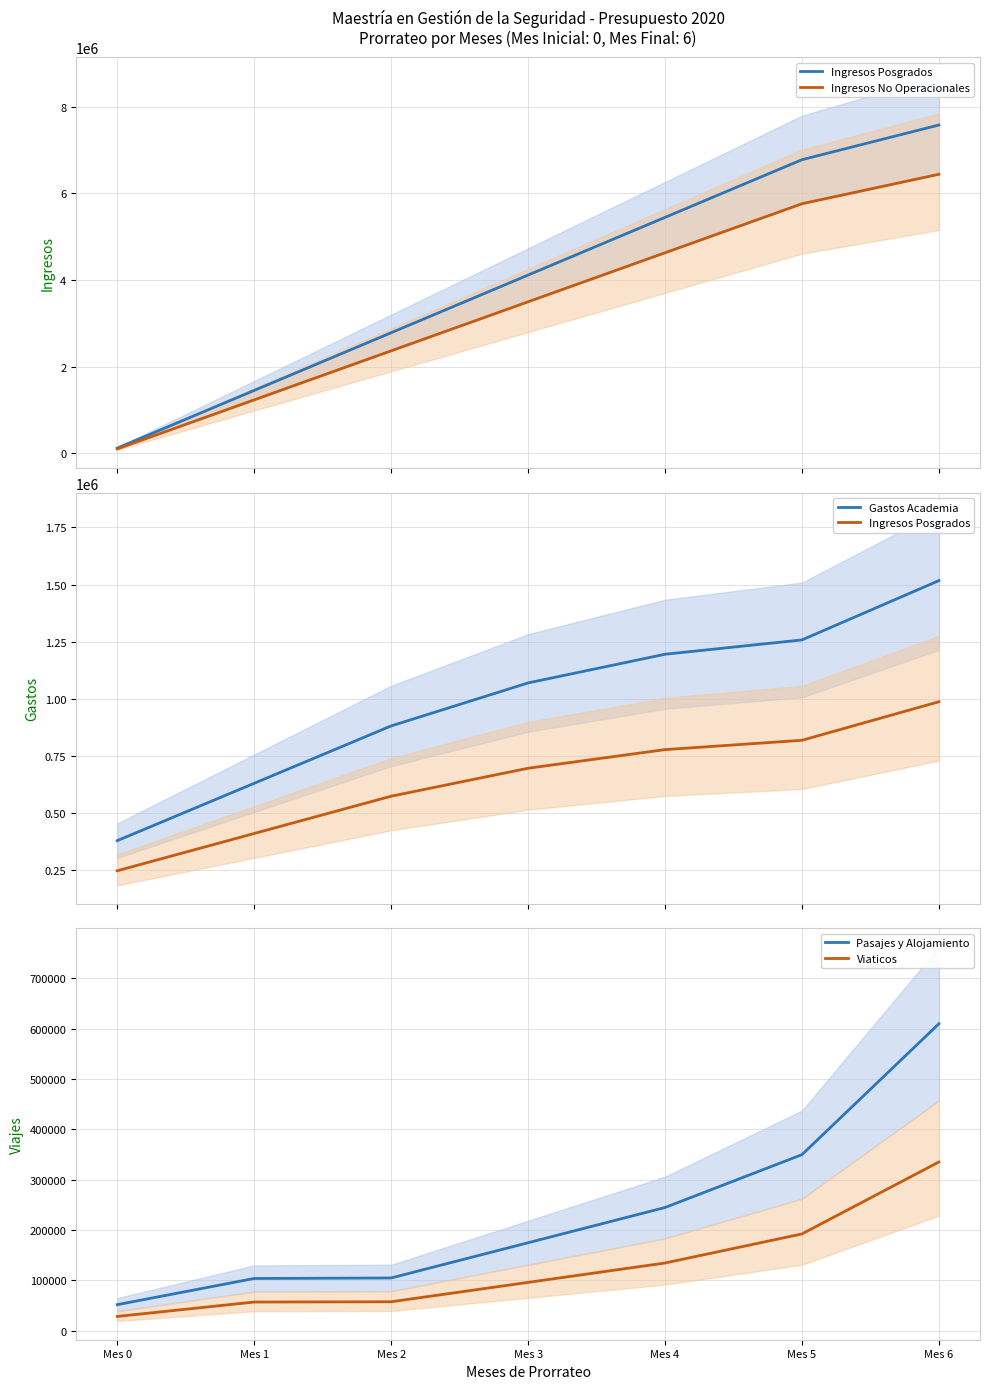

What is the spread (max minus min) of values at Mes 2?

2306270.0